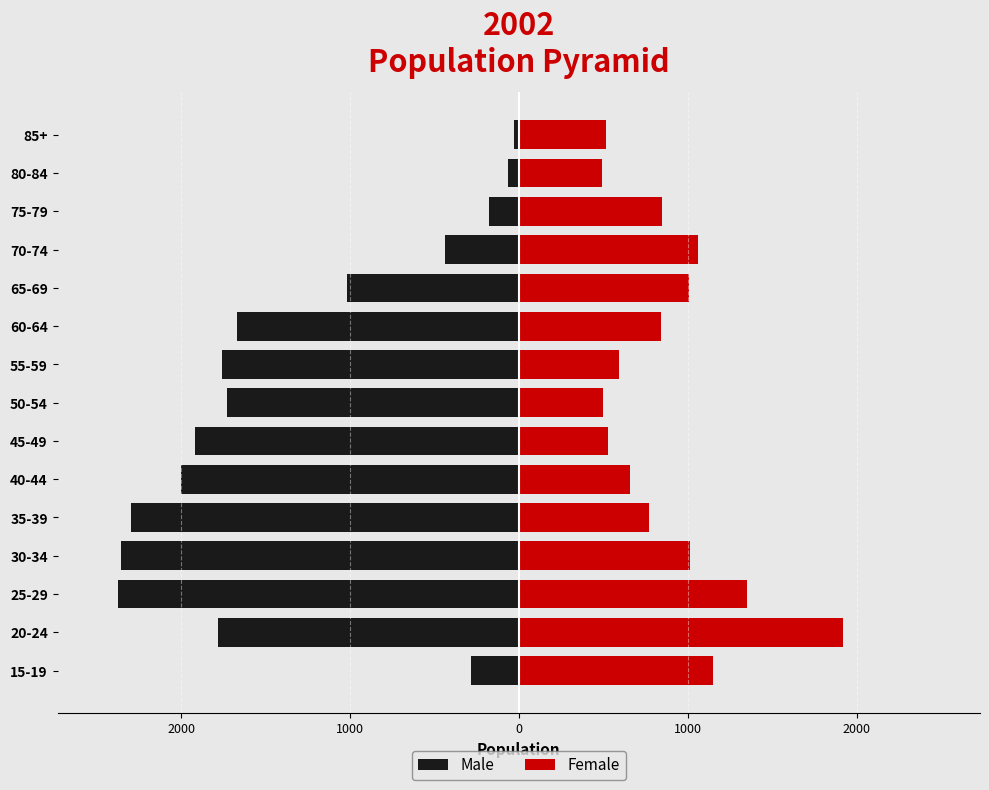

What are all the series names shown in the legend?

Male, Female